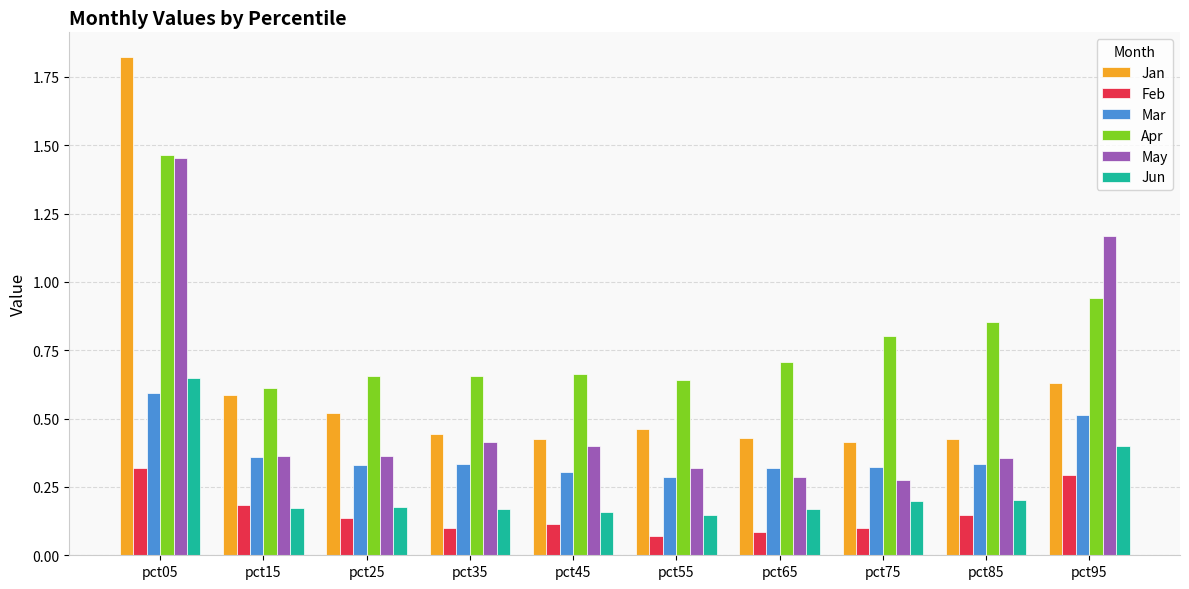

Which series changed the most between pct15 and pct95?

May